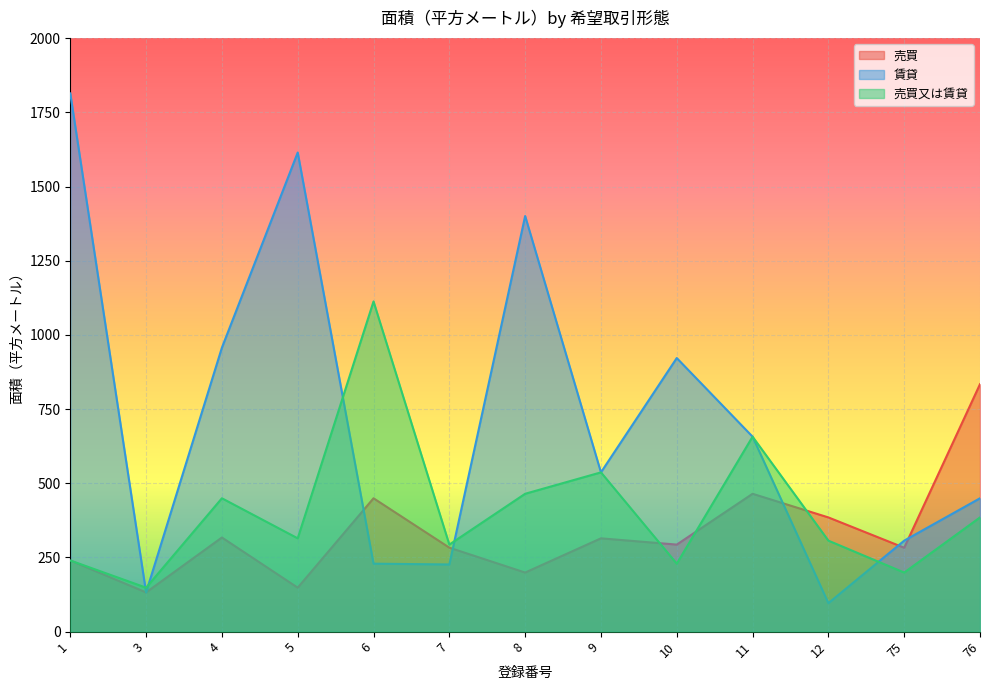

List the series in order of their peak value, highest first.

賃貸, 売買又は賃貸, 売買